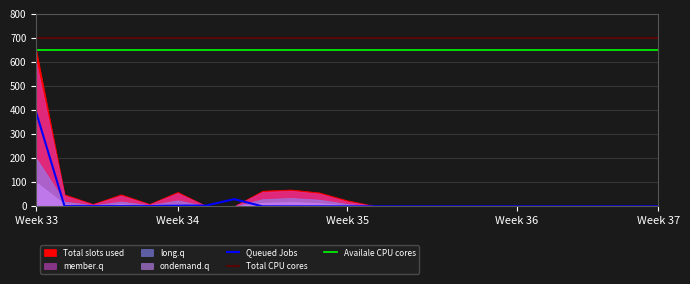

The long.q series shows 91 at 8. True or false?

False